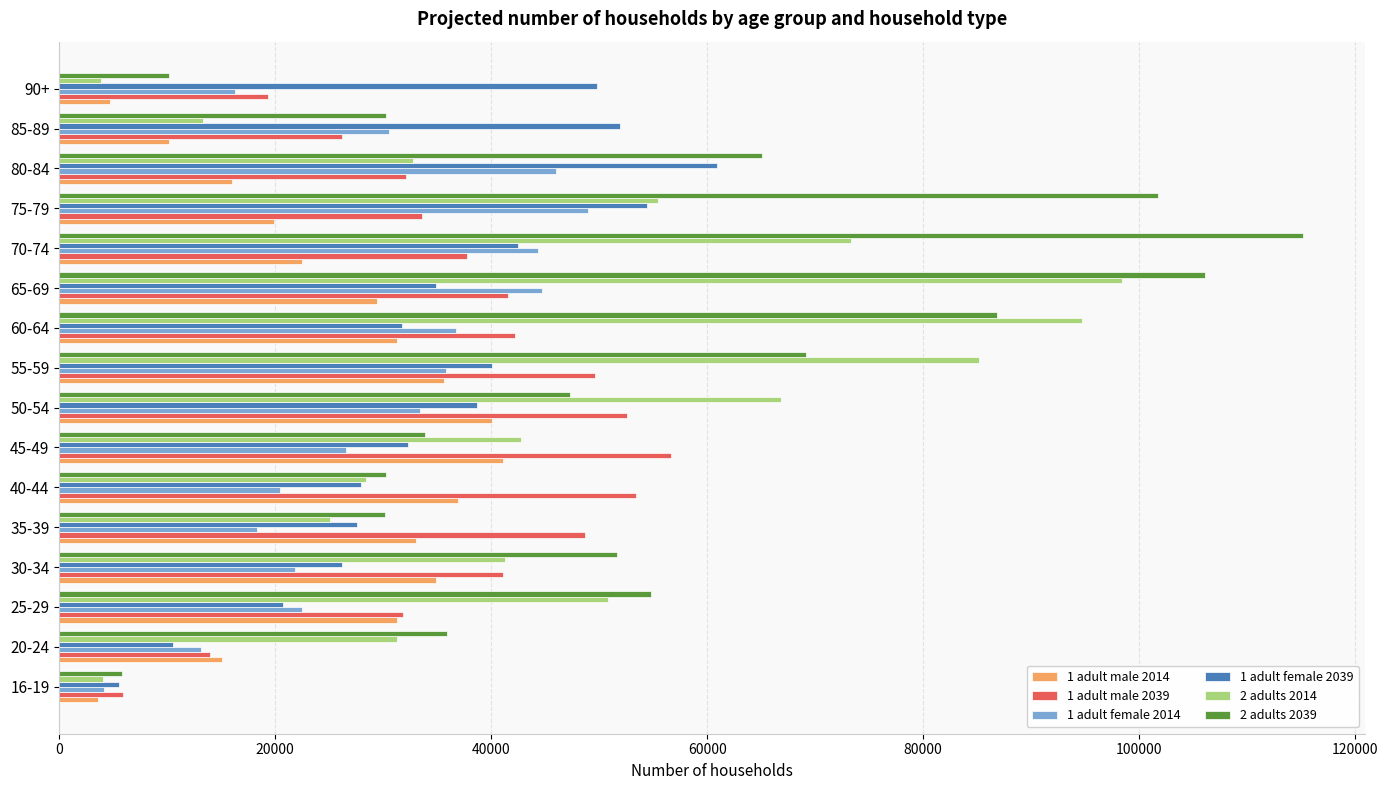

Which category has the highest value in the 1 adult female 2039 series?

80-84